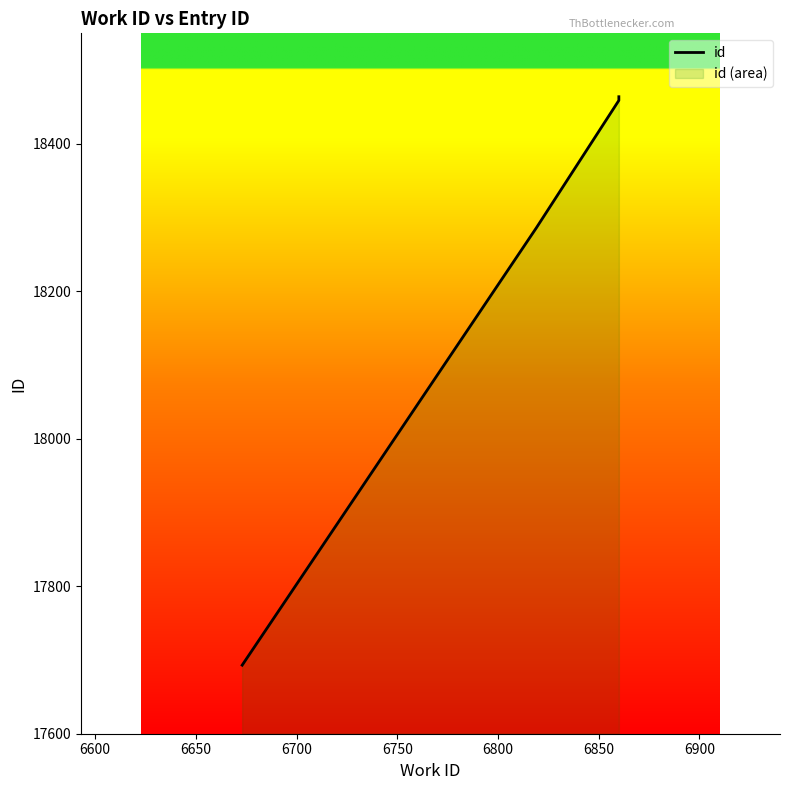

What is the minimum value shown in the chart?

17693